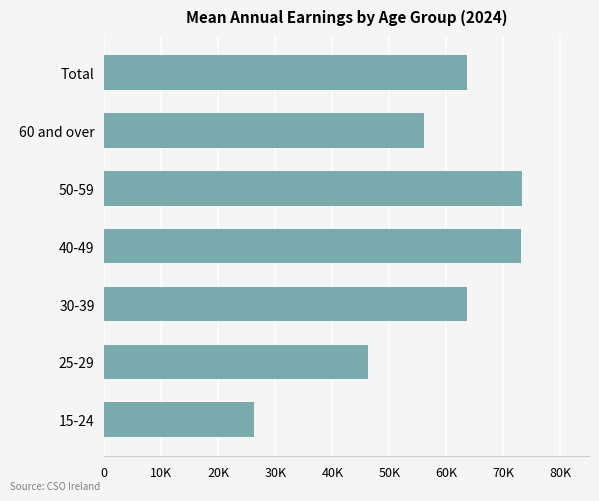

Where is the data nearest to the value 49796?

25-29